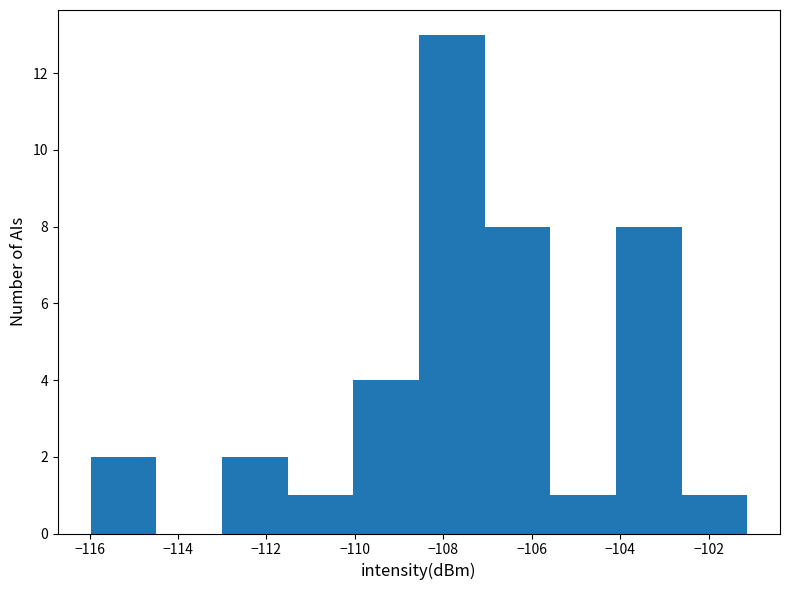

What is the height of the bar covering -102.6 to -101.2 on the x-axis? Neither the bar edges nor the heights are printed on the chart, so give them approximately, as read against the axes.

1